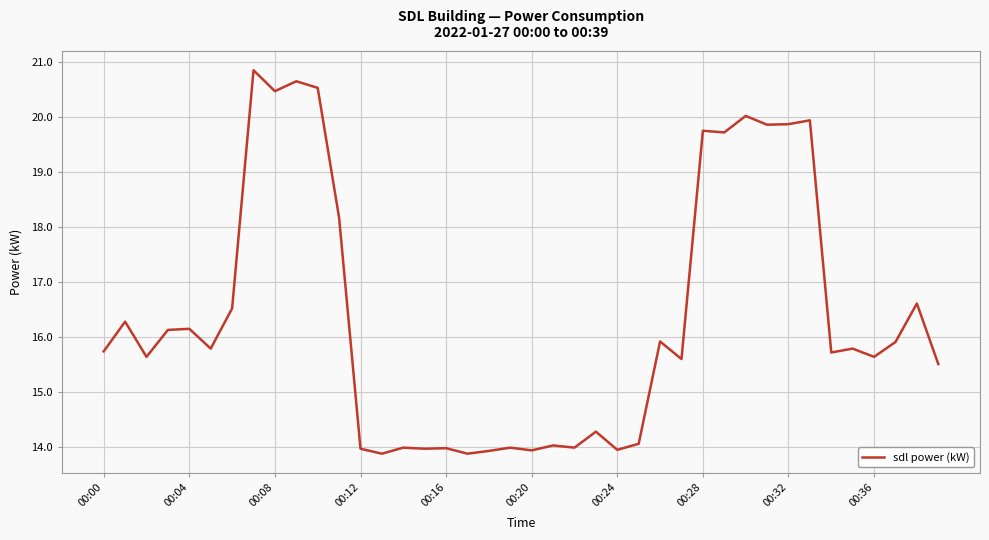

How many lines are shown in the chart?

1